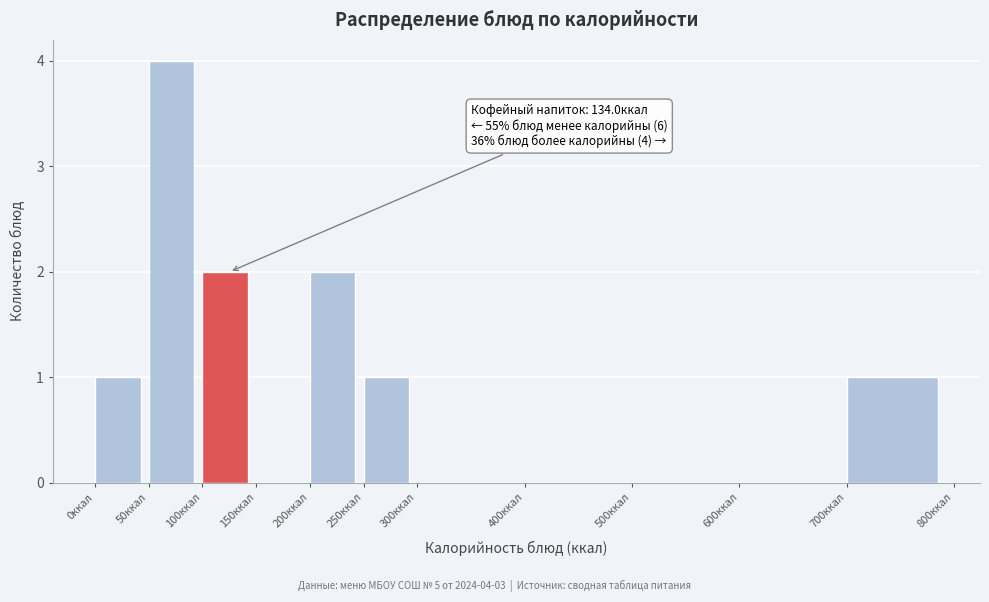

Over which range of the x-axis is the bar tallest?

50 to 100